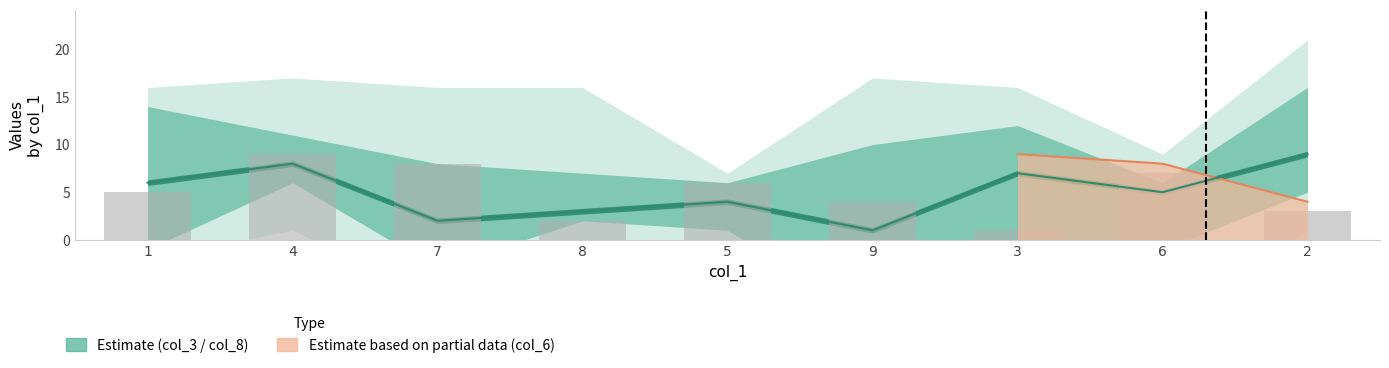

List the labels in order of value, largest first.

4, 7, 6, 5, 1, 9, 2, 8, 3